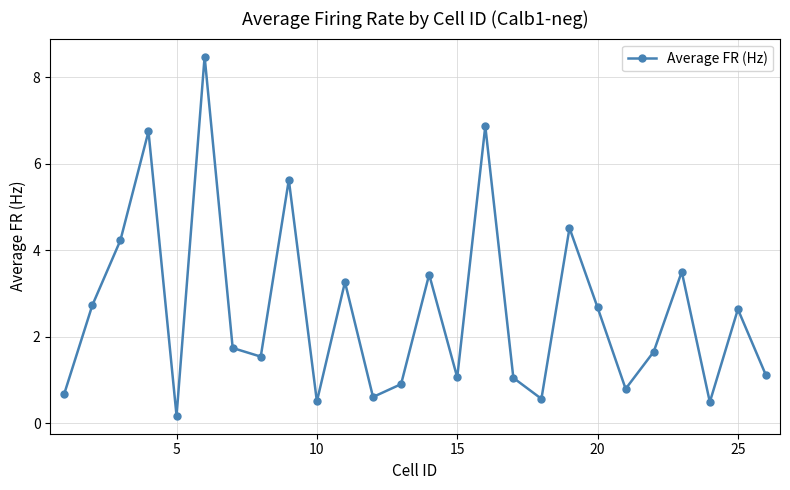

What is the value of the 20th point from the left?

2.7